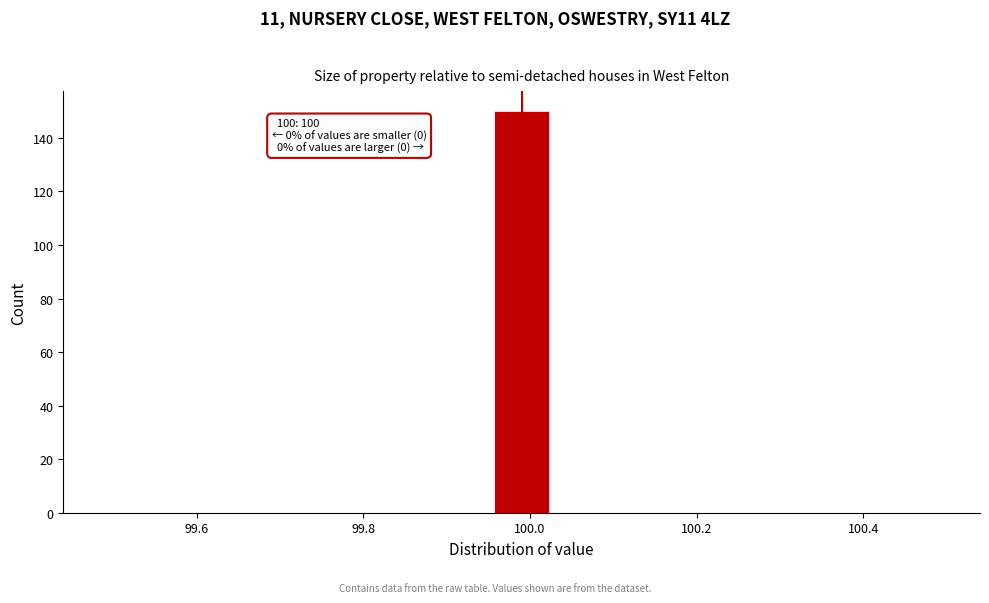

Read against the x-axis, roughly where is the centre of the tallest bar?

100.00